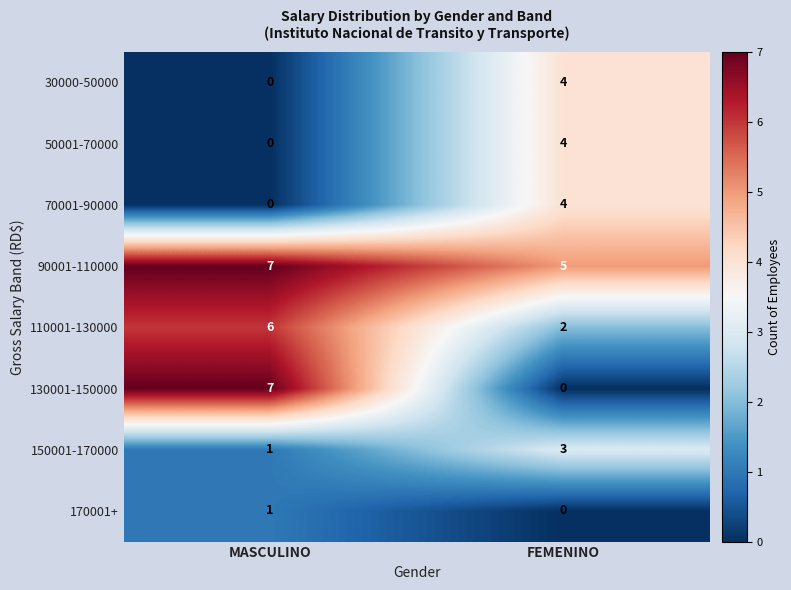

What is the total value across all series at MASCULINO?

22